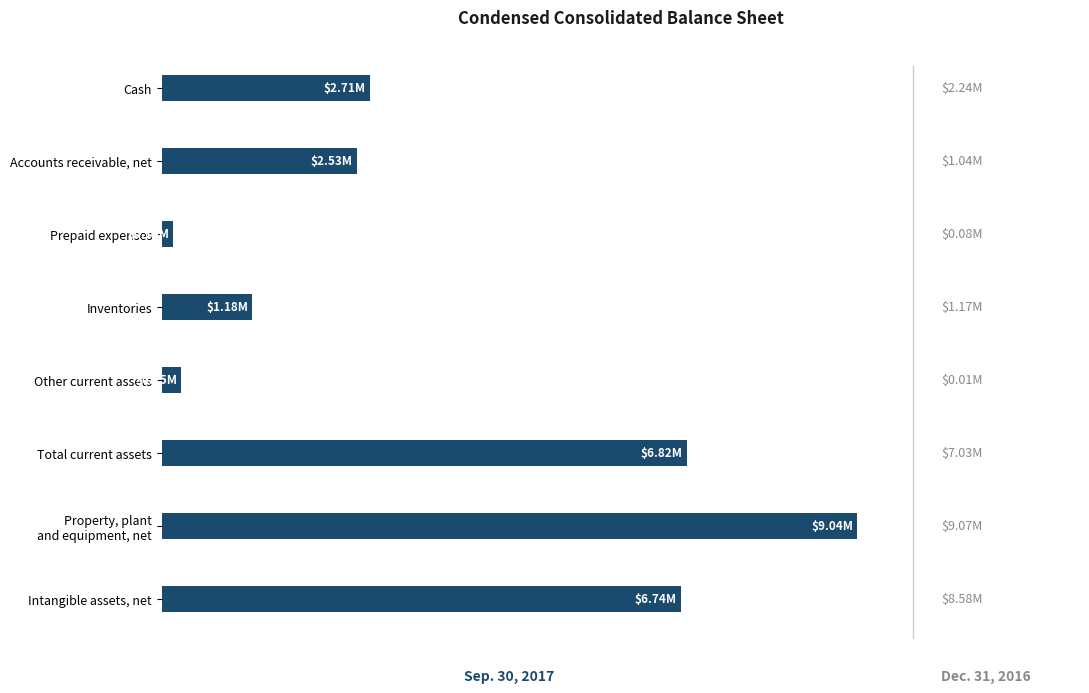

Does the chart contain stacked bars?

No